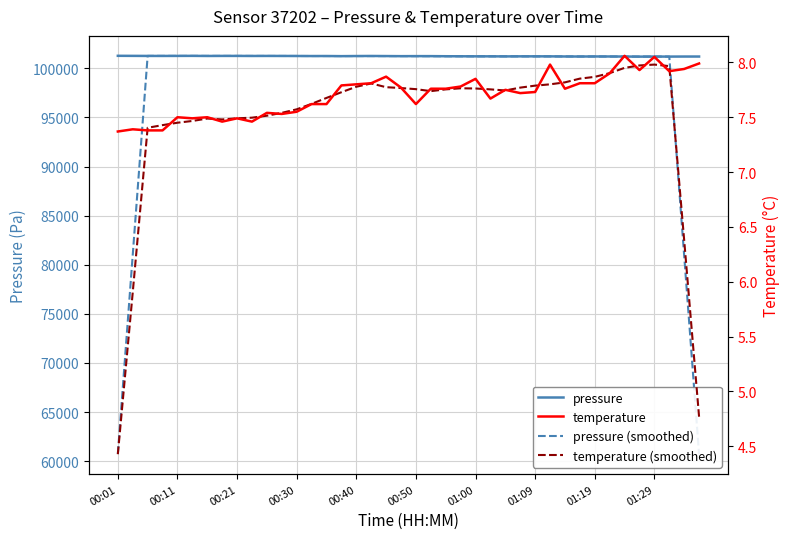

How many interior local valleys does the temperature (smoothed) series have?

3